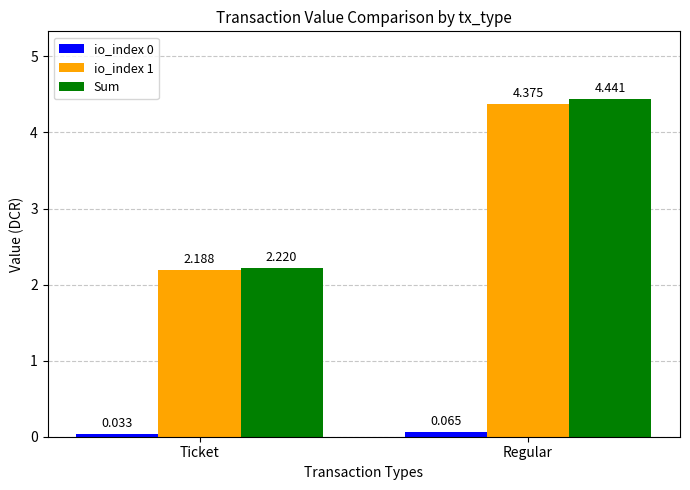

Rank the categories by Sum value from lowest to highest.

Ticket, Regular